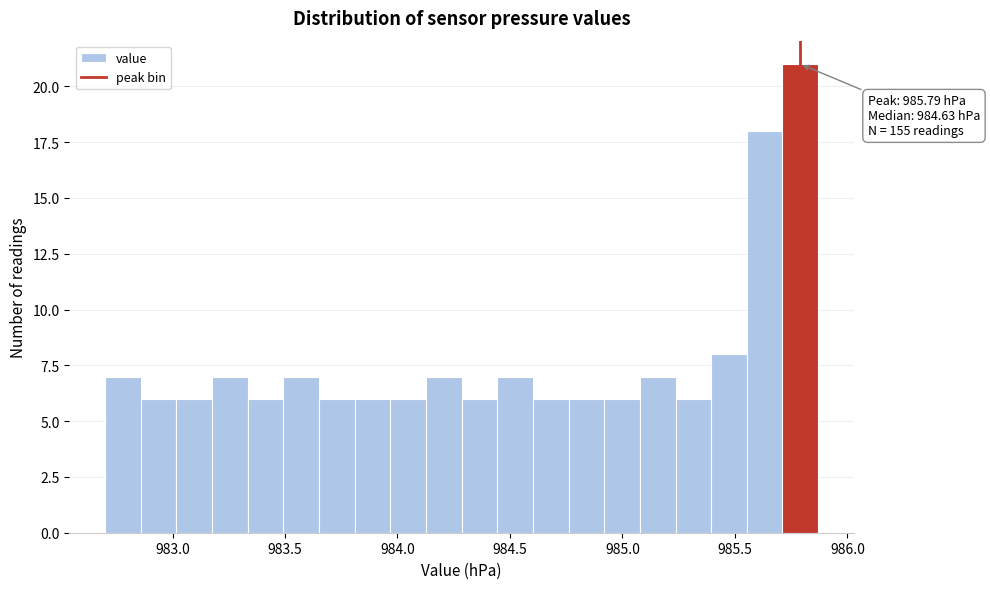

Around what value on the x-axis is the tallest bar? Give the approximate position of its centre, as read against the axis.

985.80